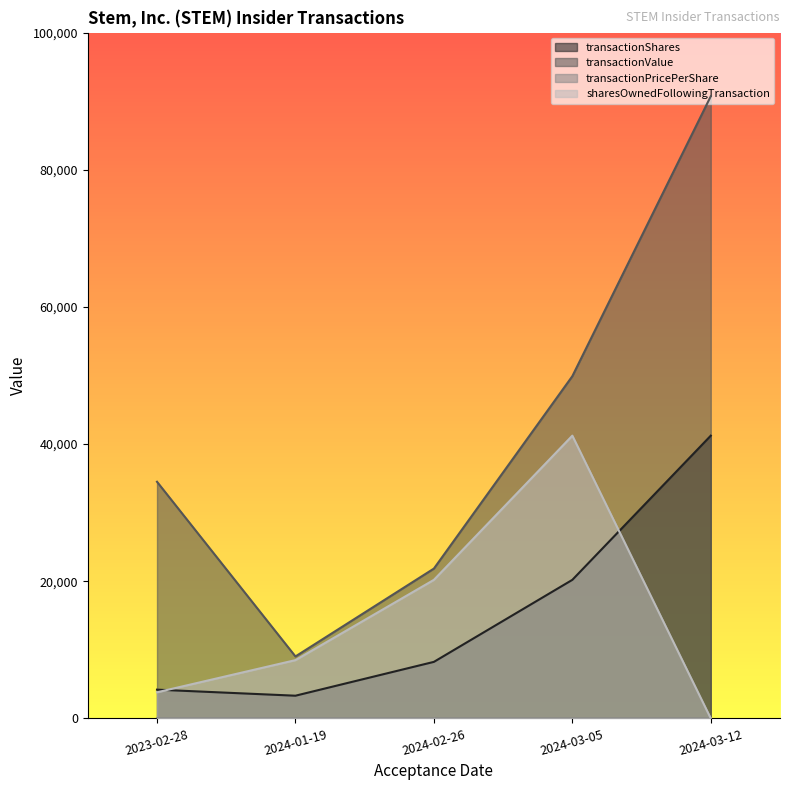

What is the difference between the maximum and minimum values in the transactionPricePerShare series?

6.0